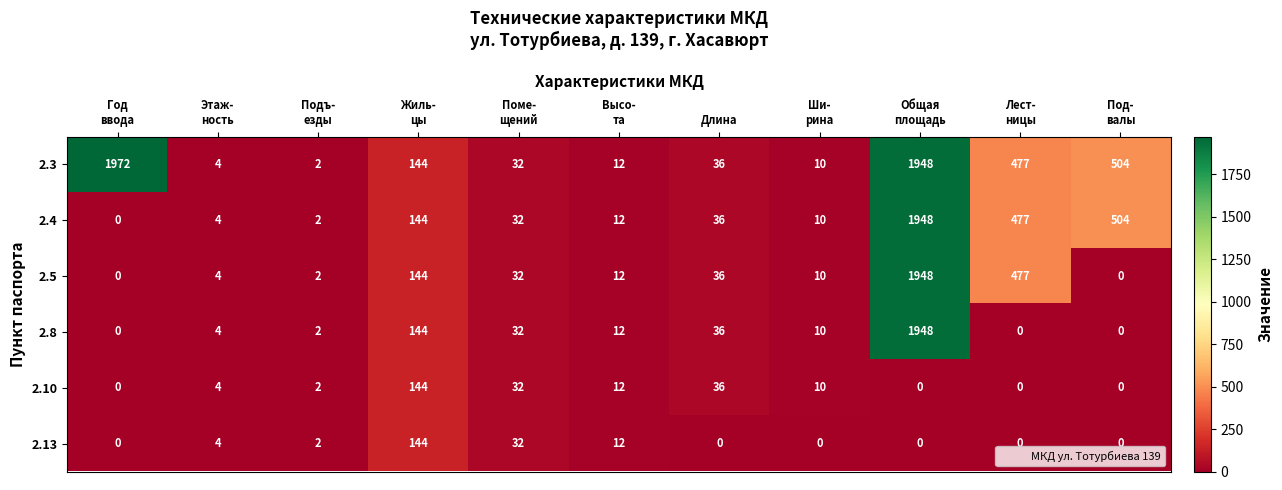

Which category has the highest value across all series?

Год
ввода